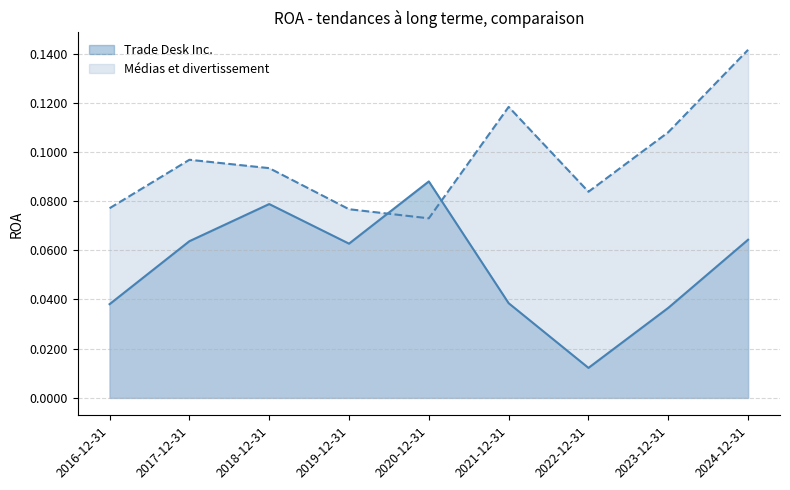

Rank the series at 2024-12-31 from highest to lowest value.

Médias et divertissement, Trade Desk Inc.